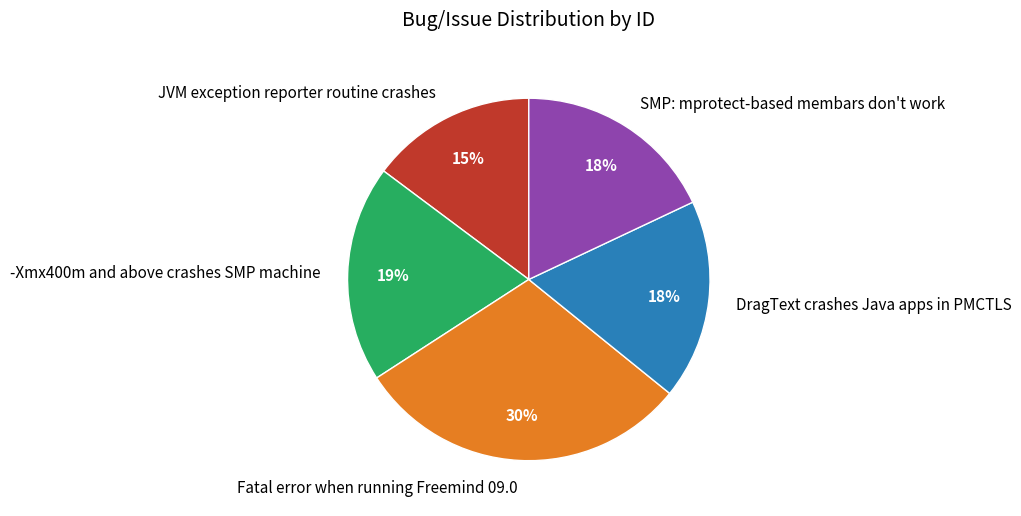

True or false: DragText crashes Java apps in PMCTLS accounts for 9% of the total.

False